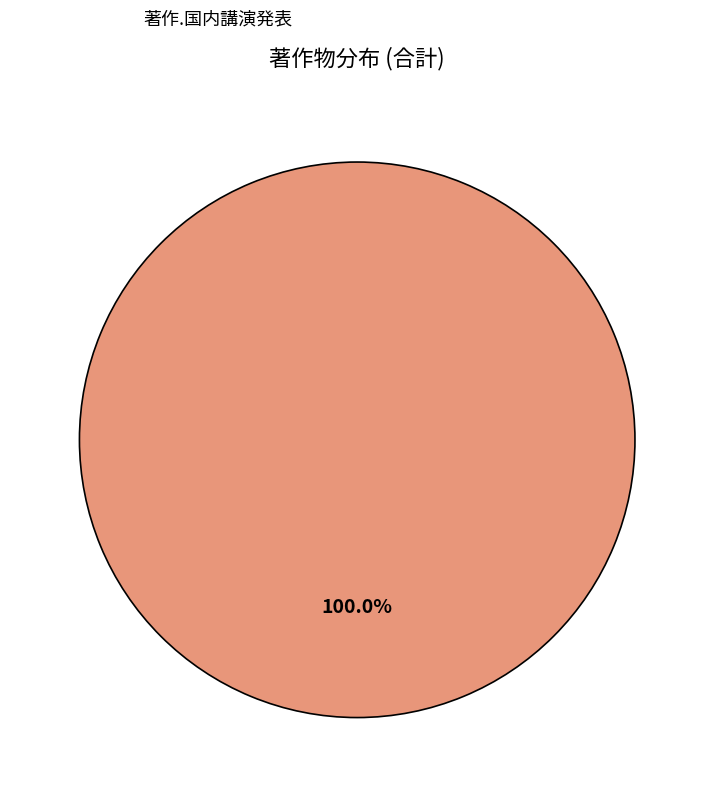

How many slices are in this pie chart?

1